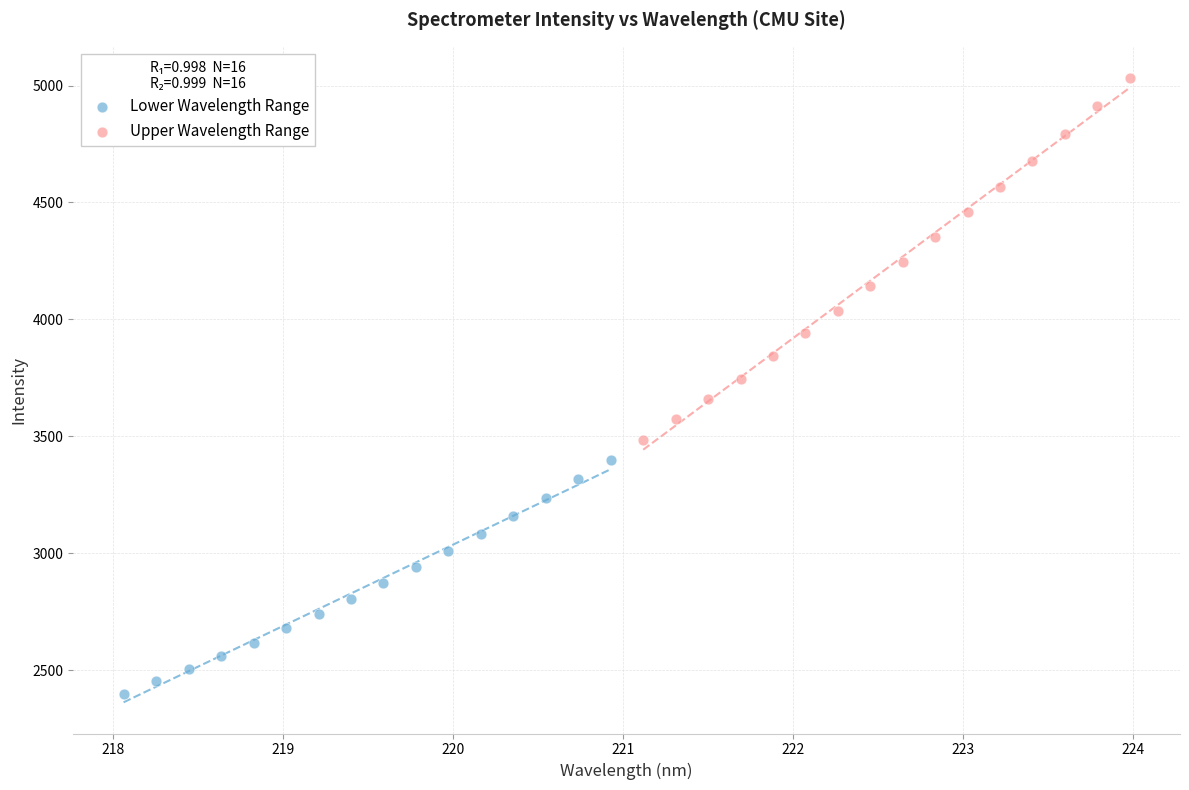

Which series has the widest spread of Y values?

Upper Wavelength Range